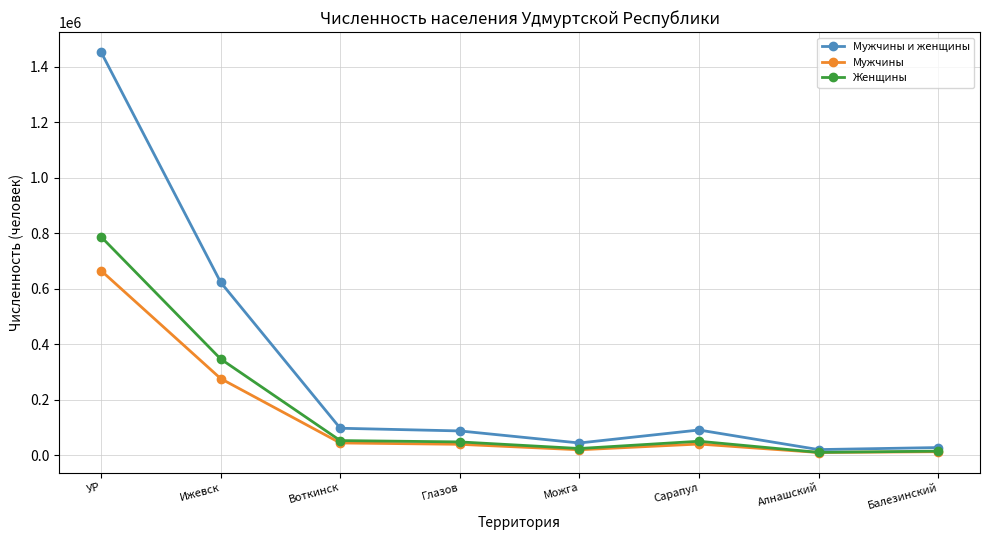

At which category is the sum across all series the highest?

УР